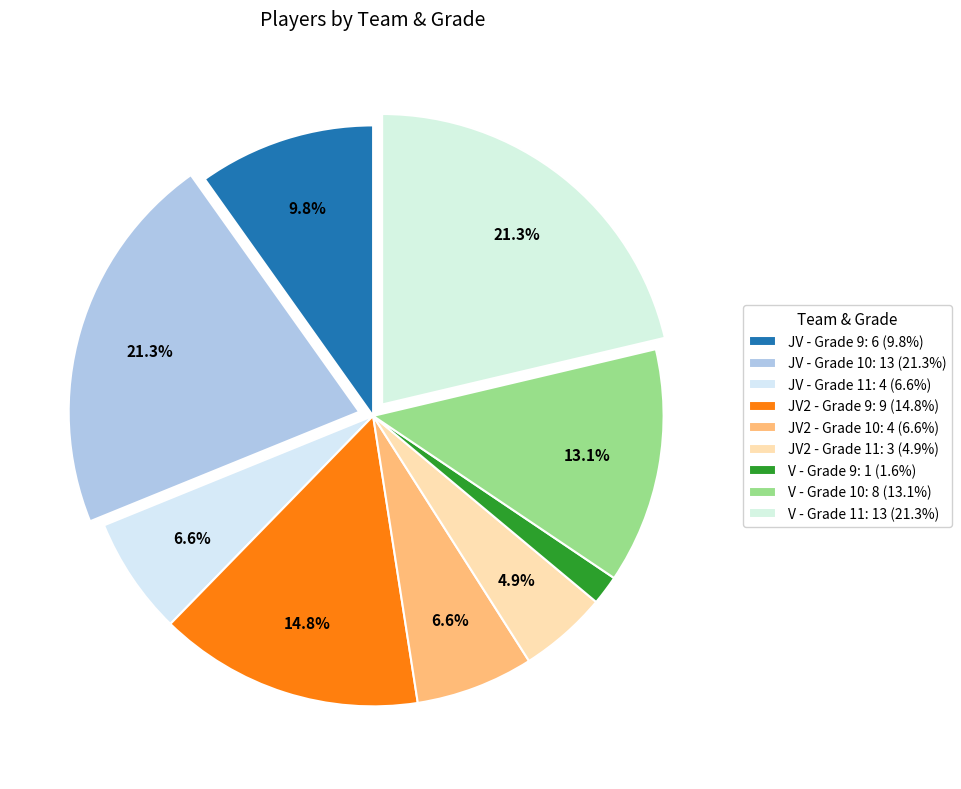

To the nearest percent, what portion does JV2 - Grade 11 represent?

5%